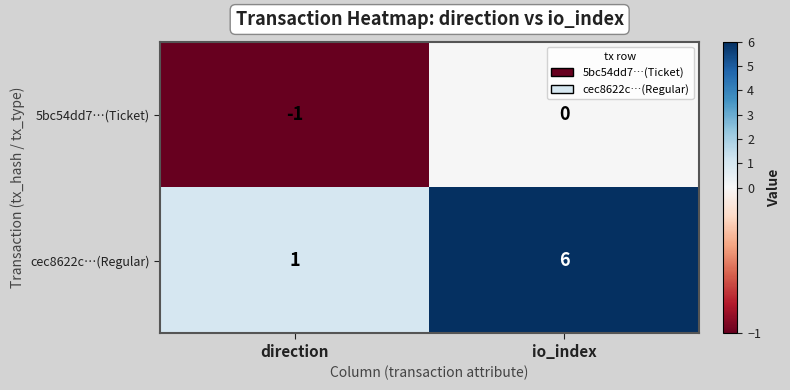

What is the total value across all series at io_index?

6